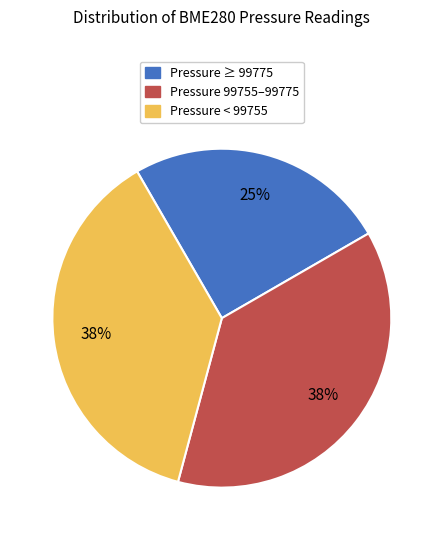

Does any single category account for the majority?

No